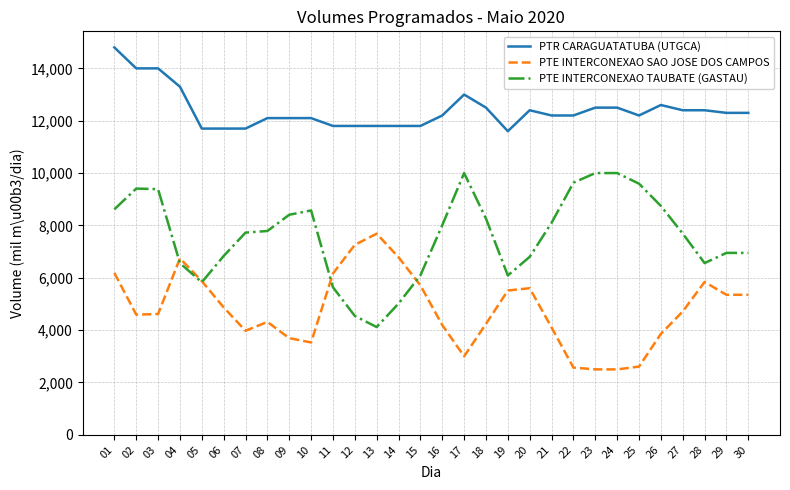

Between 03 and 15, which series saw the biggest shift?

PTE INTERCONEXAO TAUBATE (GASTAU)